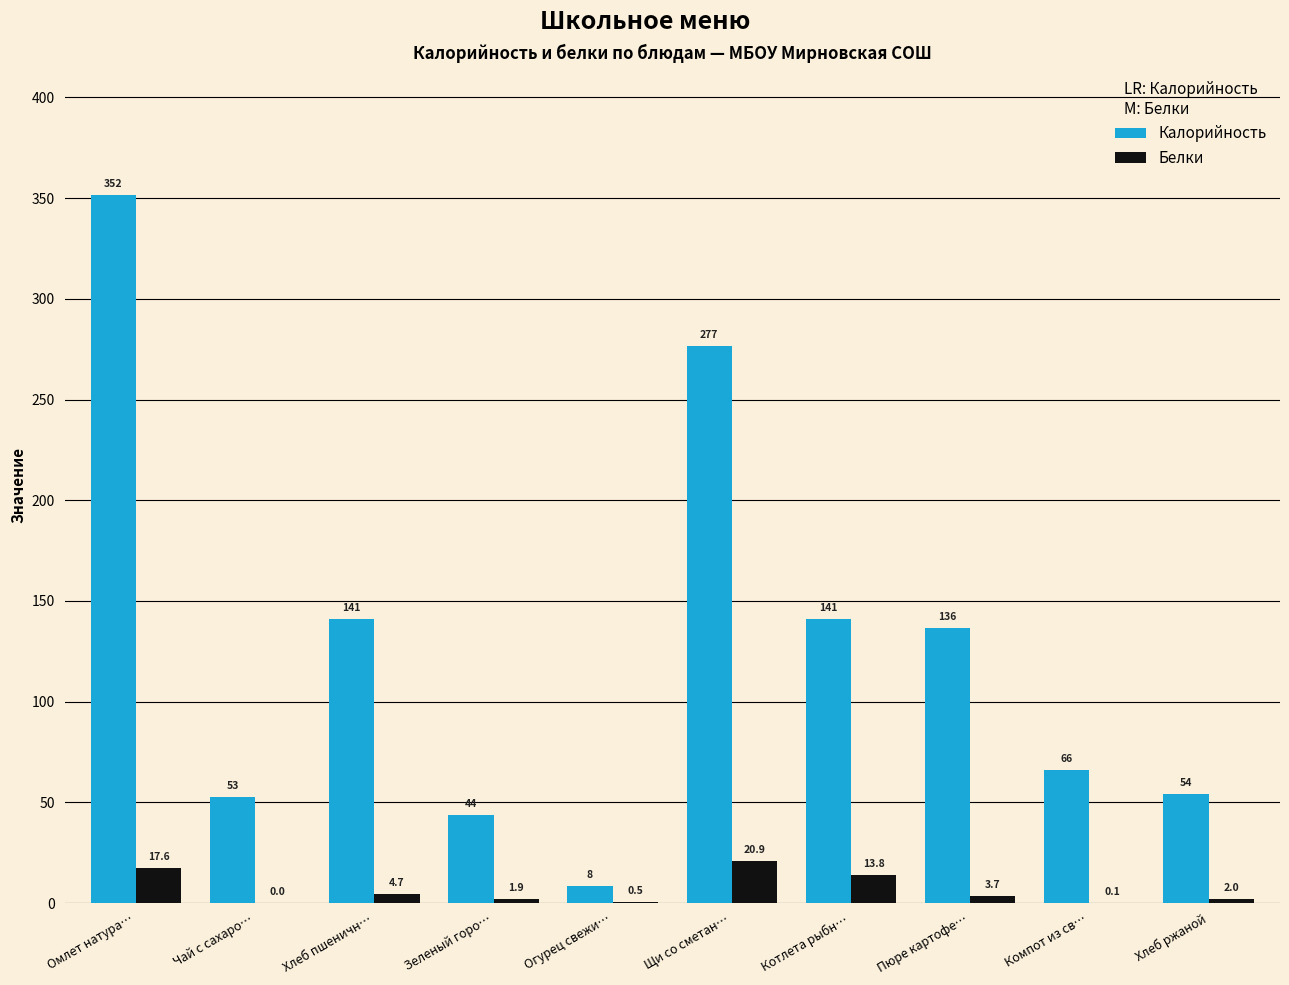

The value of Калорийность at Хлеб пшеничн… is 245.9. True or false?

False